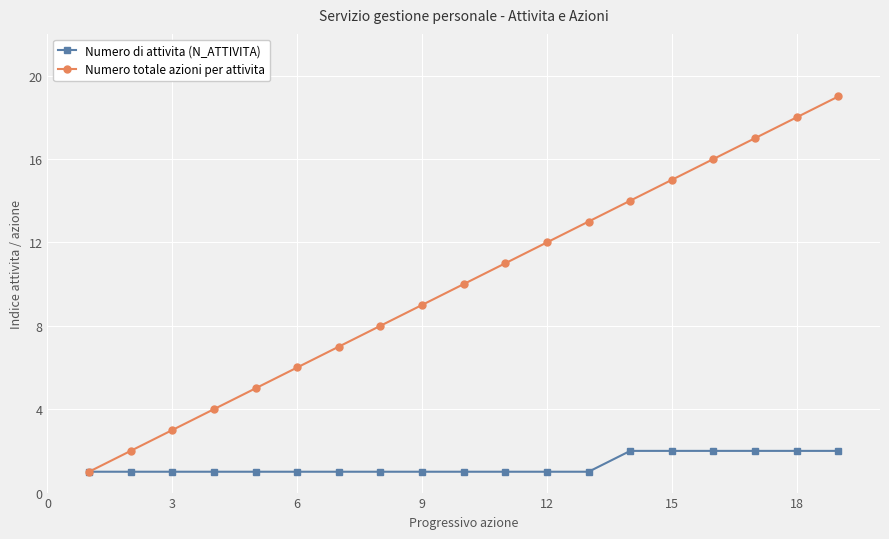

Which series has the widest spread of values?

Numero totale azioni per attivita